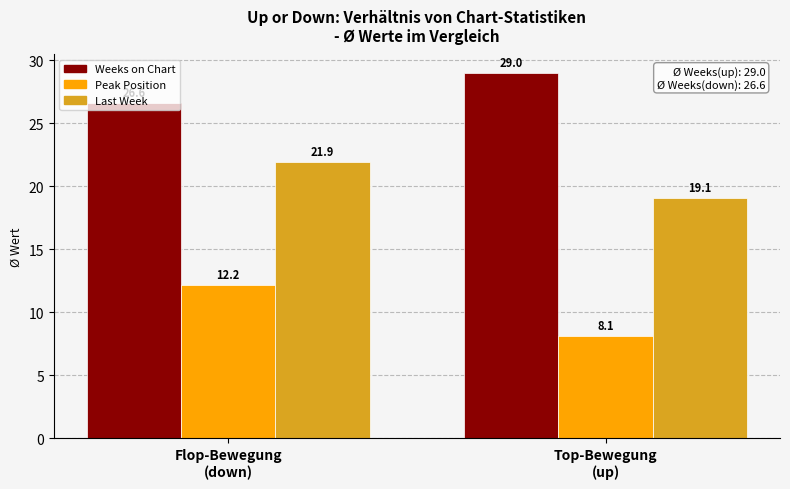

Reading left to right, list all the values displayed in this chart.

Weeks on Chart: Flop-Bewegung
(down)=26.6	Top-Bewegung
(up)=29.0
Peak Position: Flop-Bewegung
(down)=12.2	Top-Bewegung
(up)=8.1
Last Week: Flop-Bewegung
(down)=21.9	Top-Bewegung
(up)=19.1